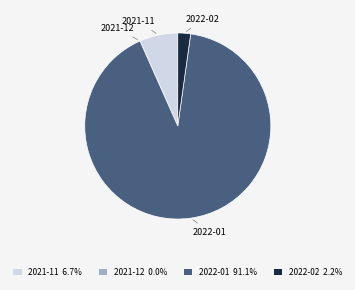

What is the ratio of the value at 2022-01 91.1% to the value at 2022-02 2.2%?

41.0